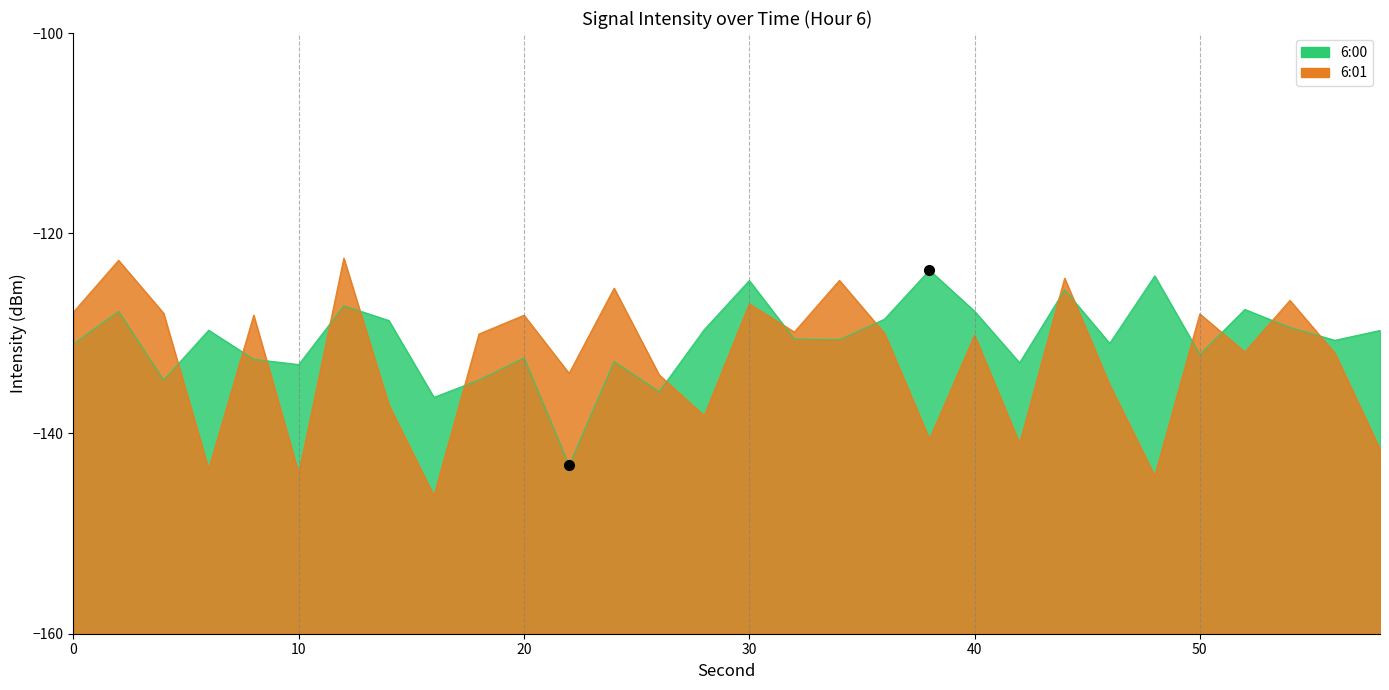

What is the sum of the 6:00 values at 38 and 0?

-254.7